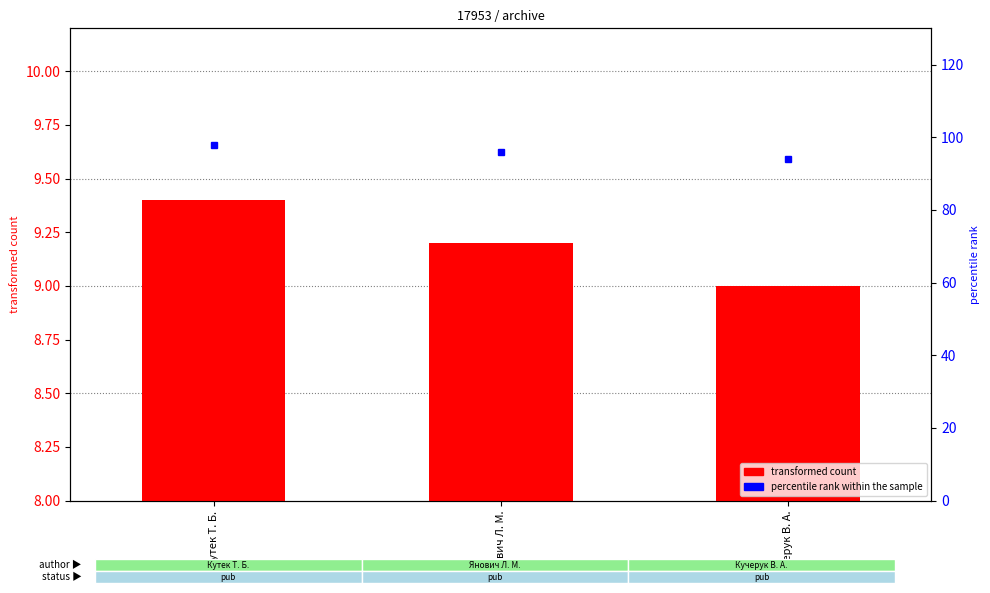

List the series in order of their overall mean, highest first.

percentile rank within the sample, transformed count